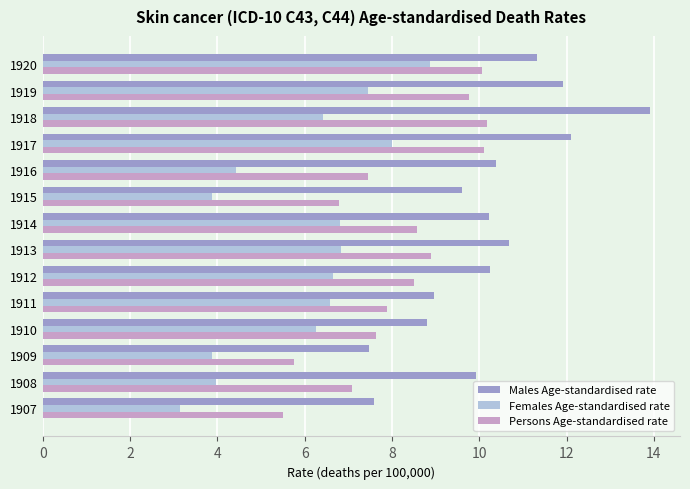

At how many categories does at least one series exceed 11?

4